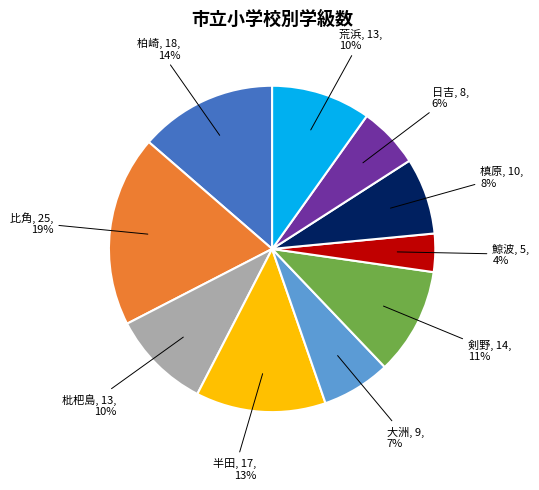

To the nearest percent, what is the difference between the largest and smallest slice percentages?

15%